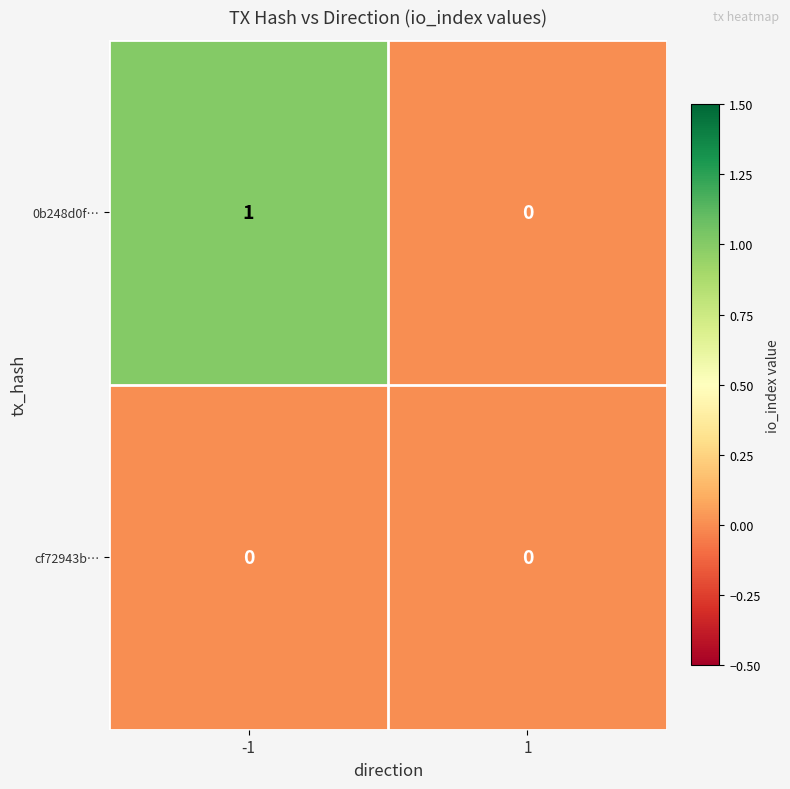

List the series in order of their overall mean, highest first.

0b248d0f…, cf72943b…